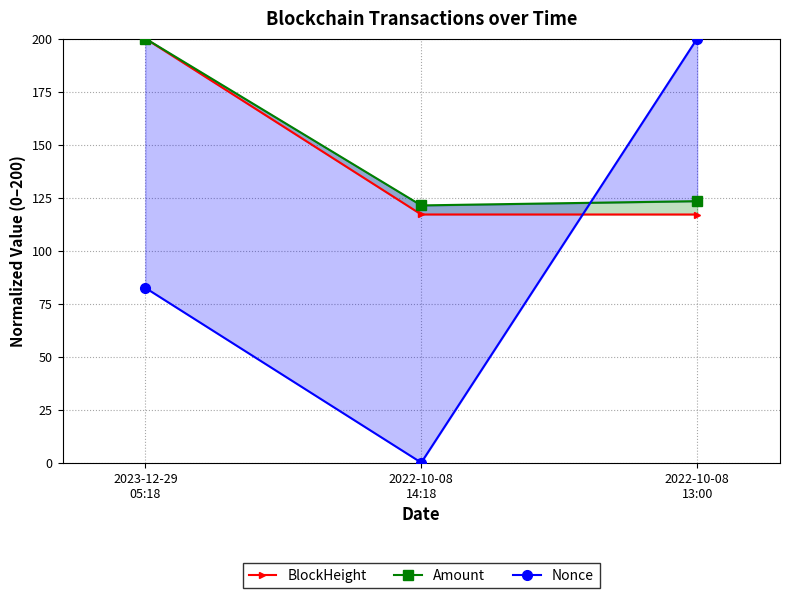

Reading right to left, transcribe all the data shown in this chart.

BlockHeight: 117.0	117.0	200.0
Amount: 123.3	121.3	200.0
Nonce: 200.0	0.0	82.4